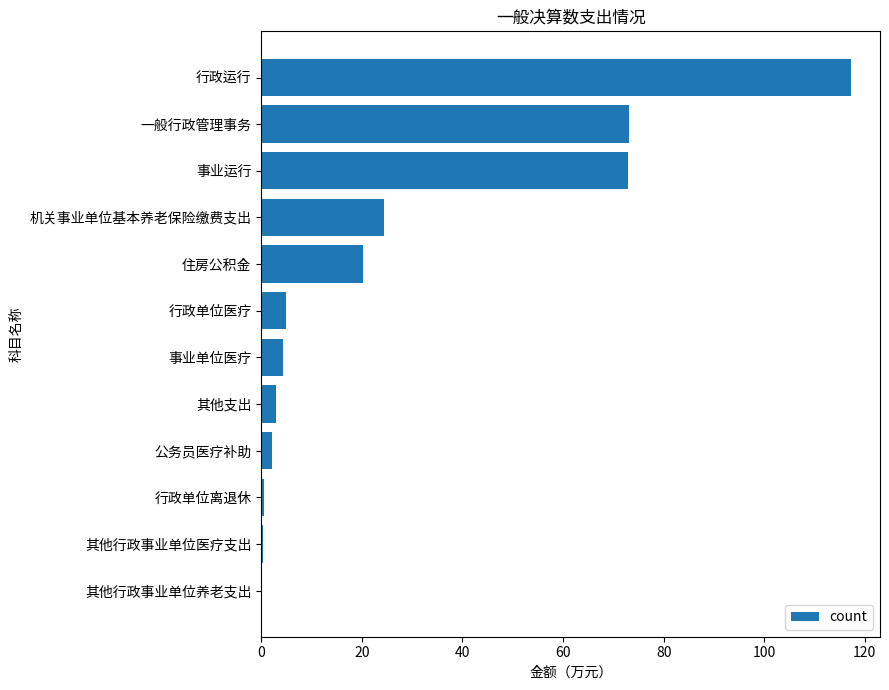

Are the bars horizontal?

Yes